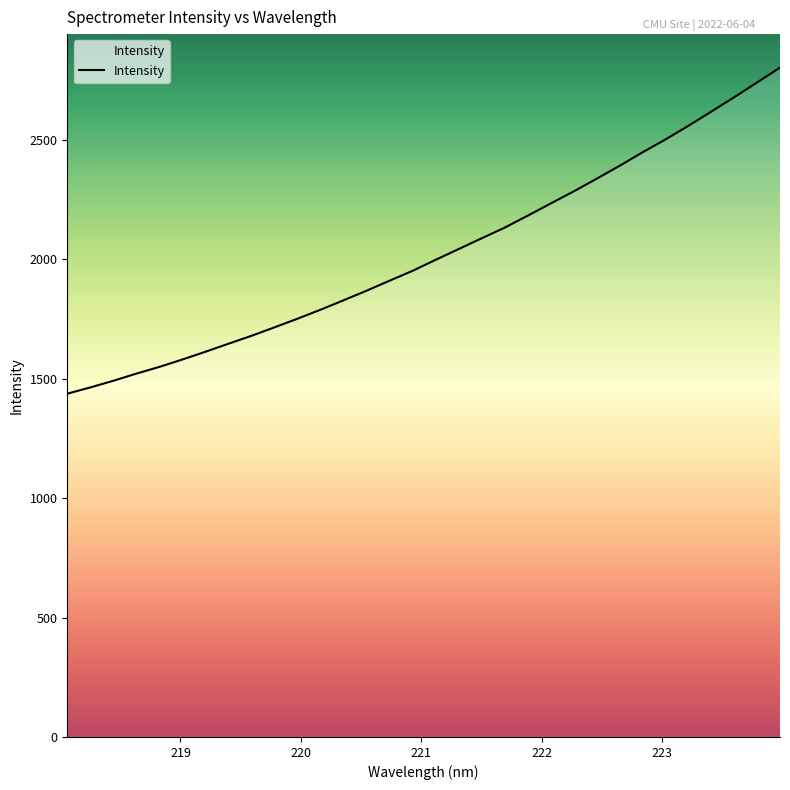

What is the smallest value displayed?

1437.5